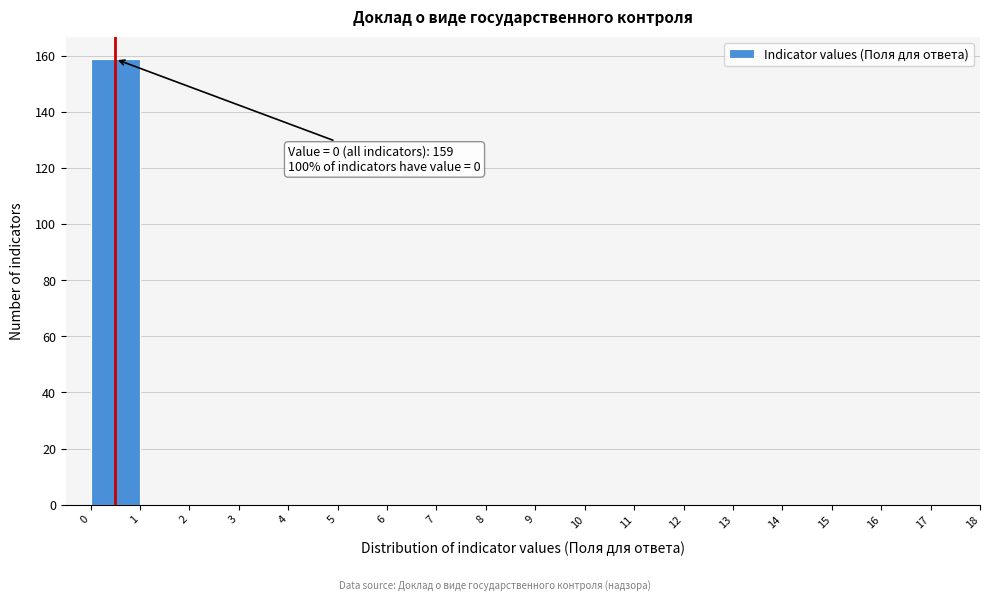

Over which range of the x-axis is the bar tallest?

0 to 1